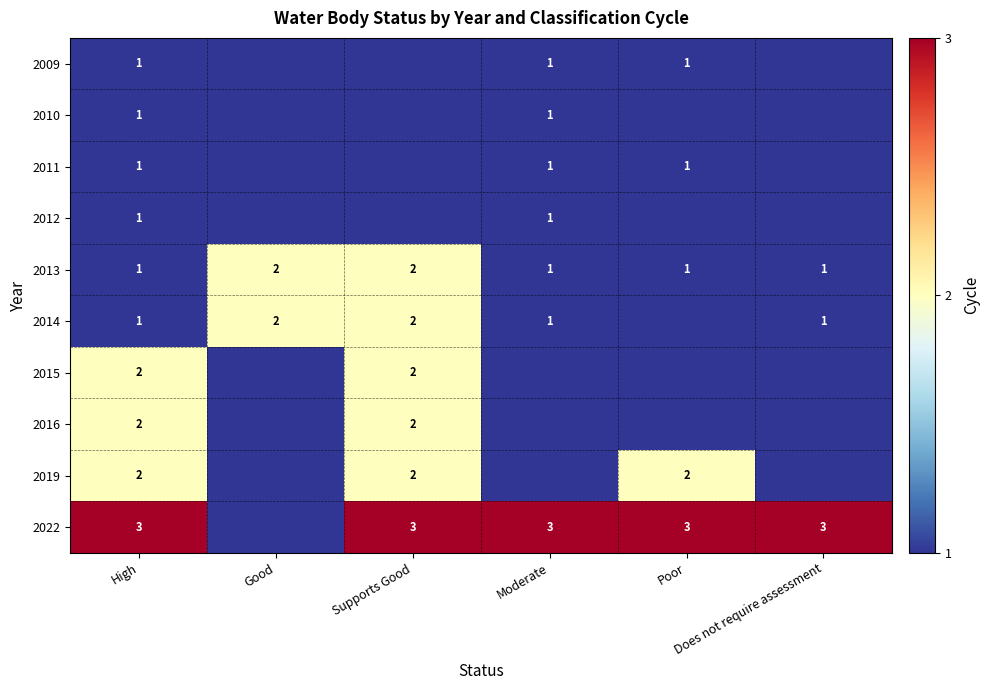

At which category does the chart reach its minimum across all series?

Good